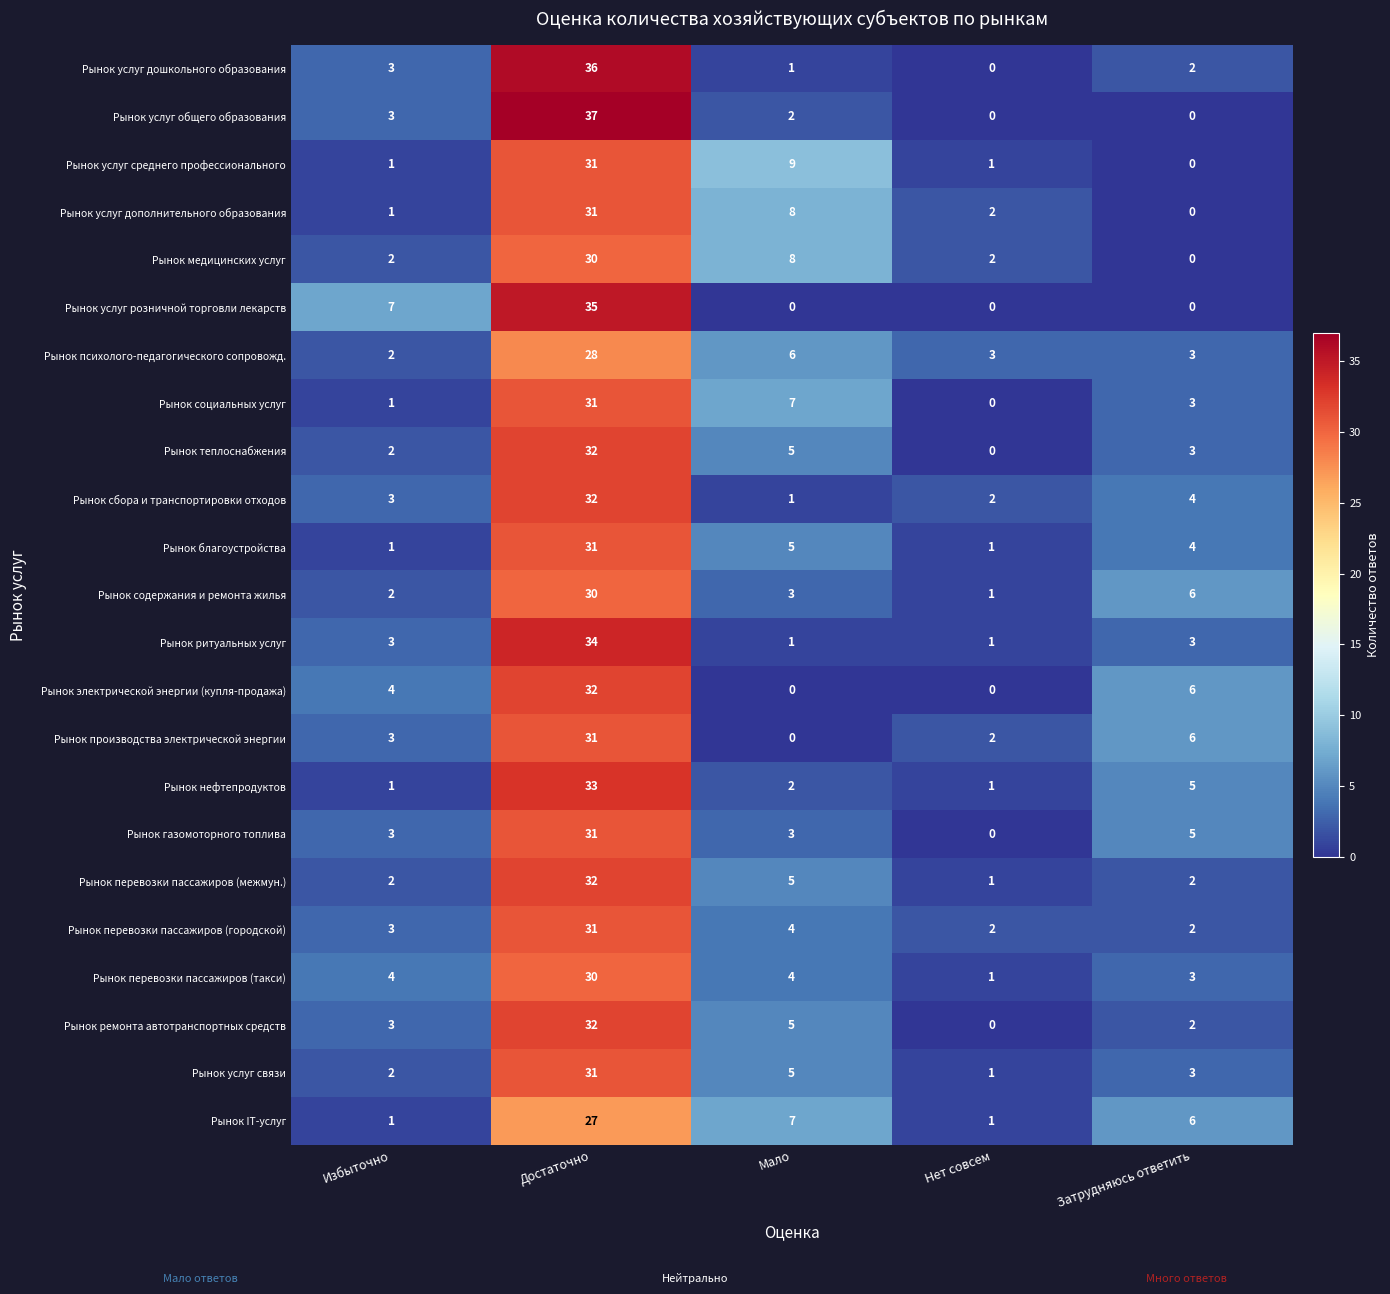

Count the number of categories in the chart.

5